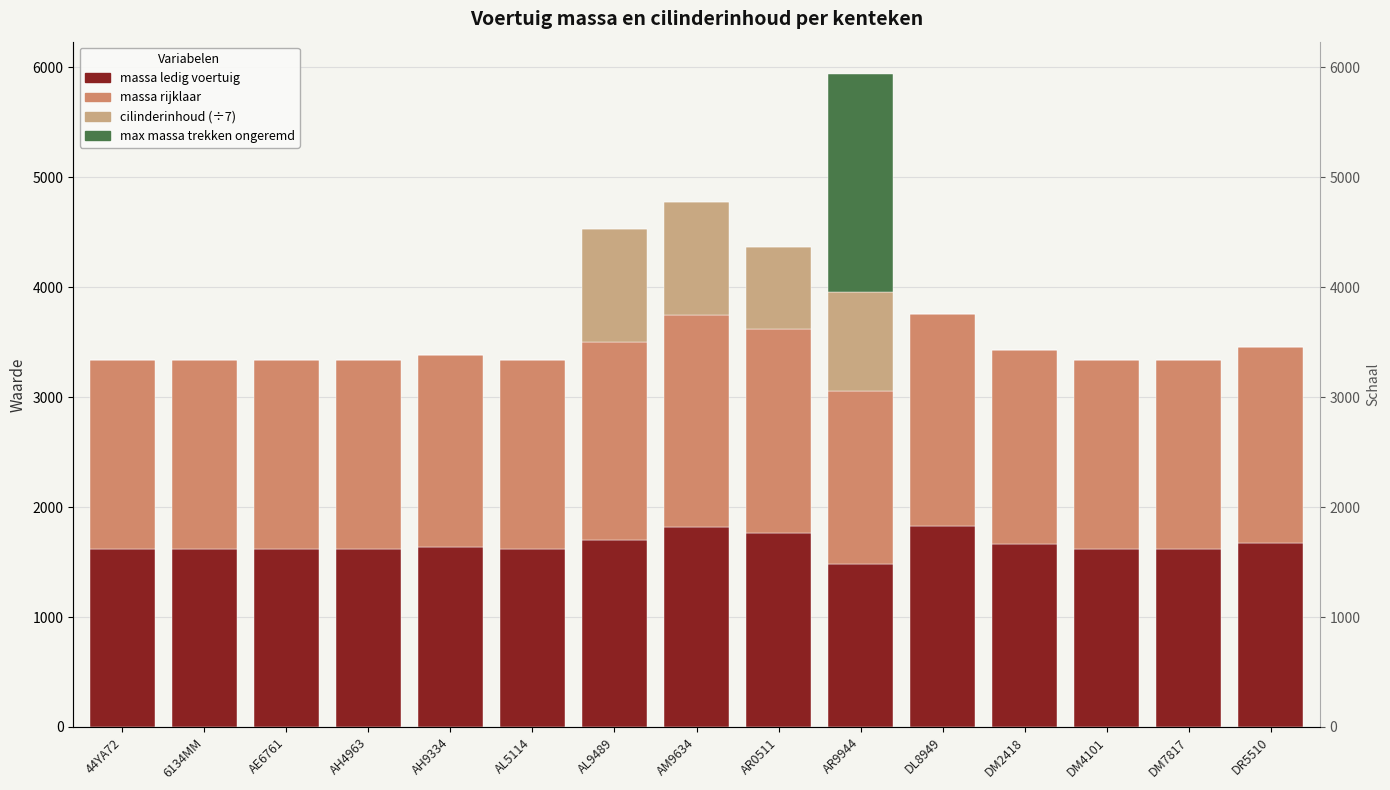

How many distinct data groups are displayed?

4